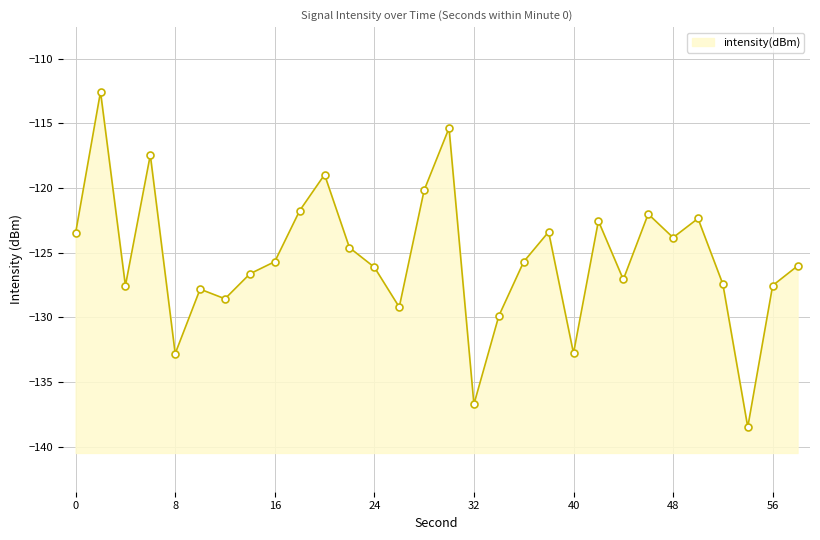

How many distinct data groups are displayed?

1